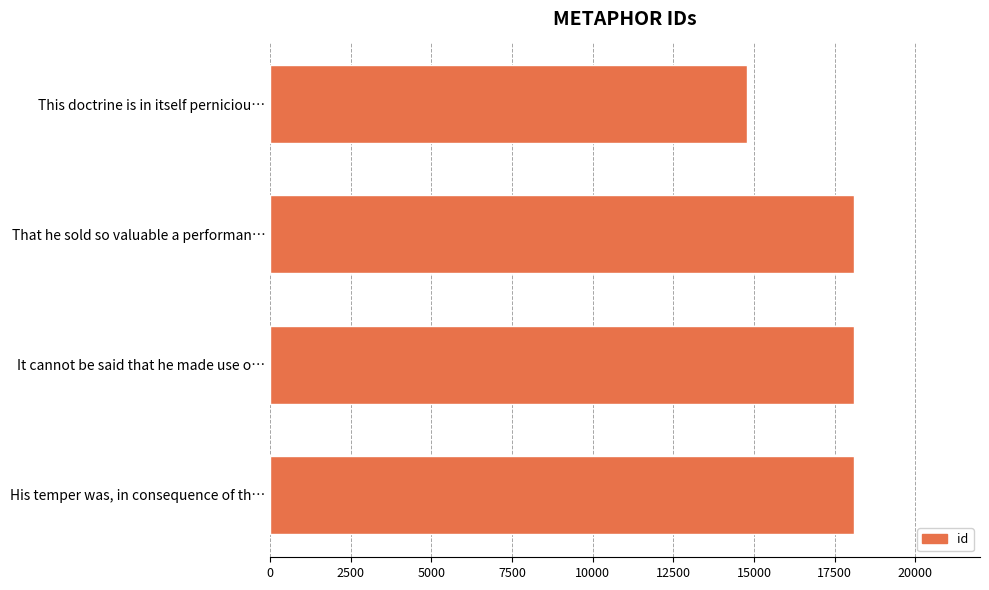

Rank the categories by value from highest to lowest.

His temper was, in consequence of th…, It cannot be said that he made use o…, That he sold so valuable a performan…, This doctrine is in itself perniciou…